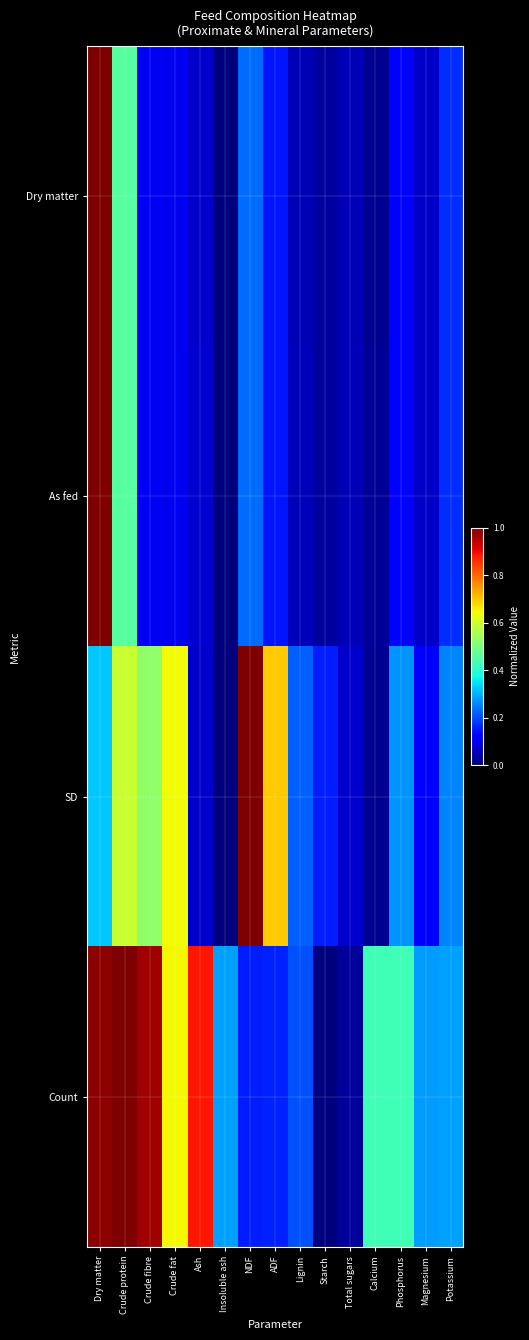

Count the number of data series in this chart.

4